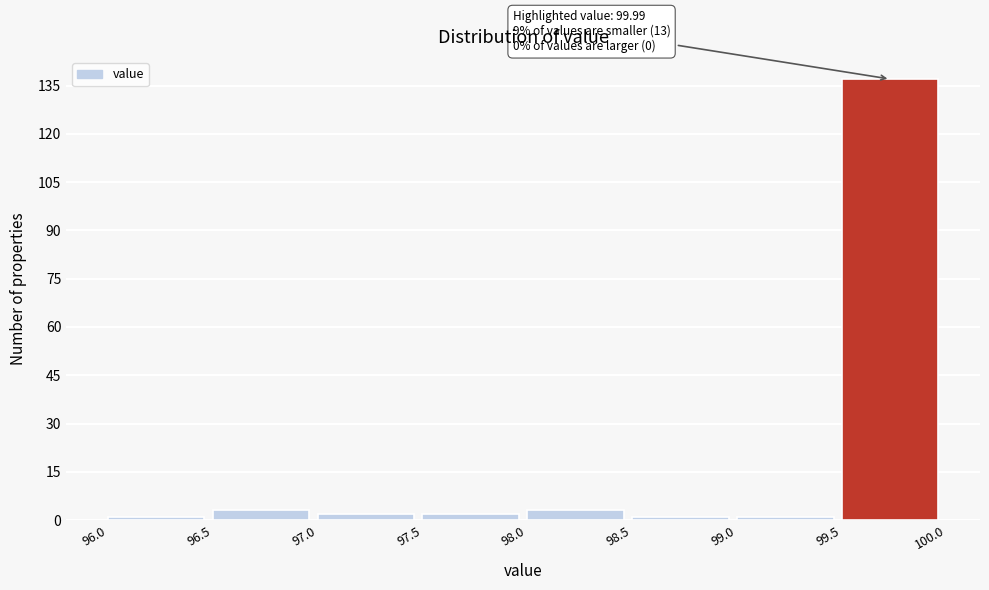

Which range on the x-axis has the tallest bar?

99.5 to 100.0